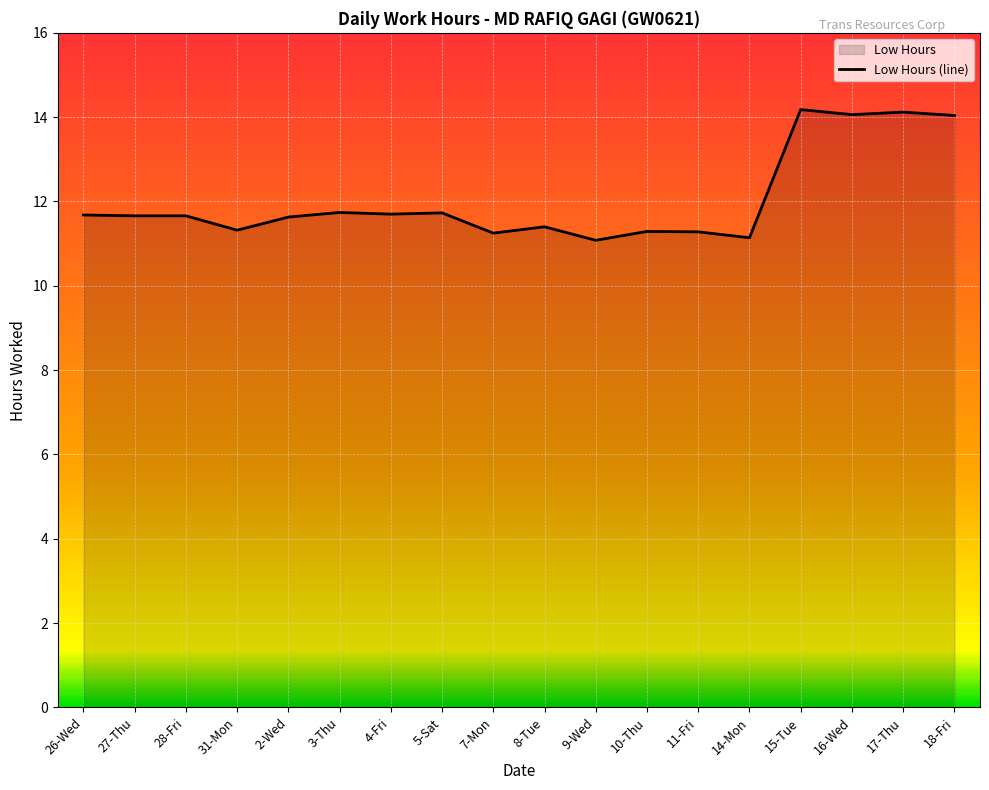

True or false: the data shows 11.3 at 11-Fri.

True